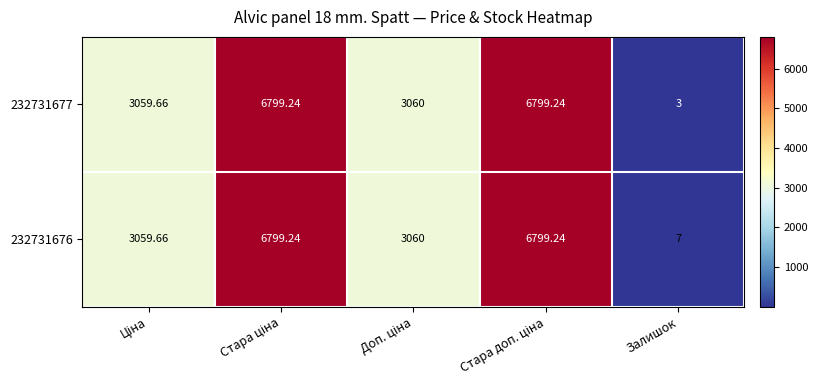

Rank the series by their average value, from lowest to highest.

232731677, 232731676